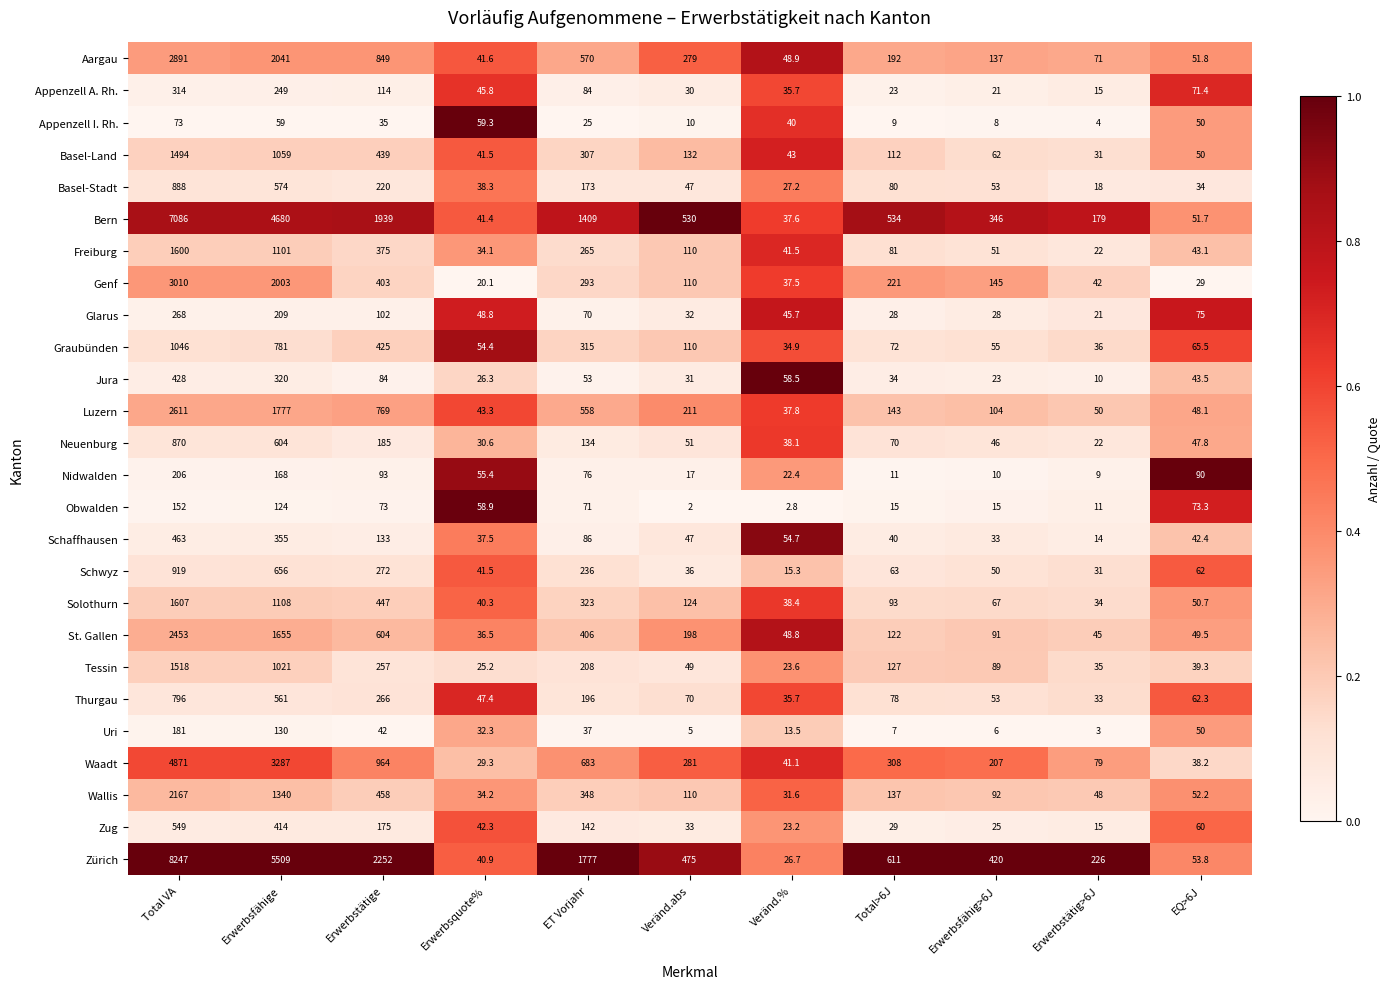

Which series has the largest total across all categories?

Zürich